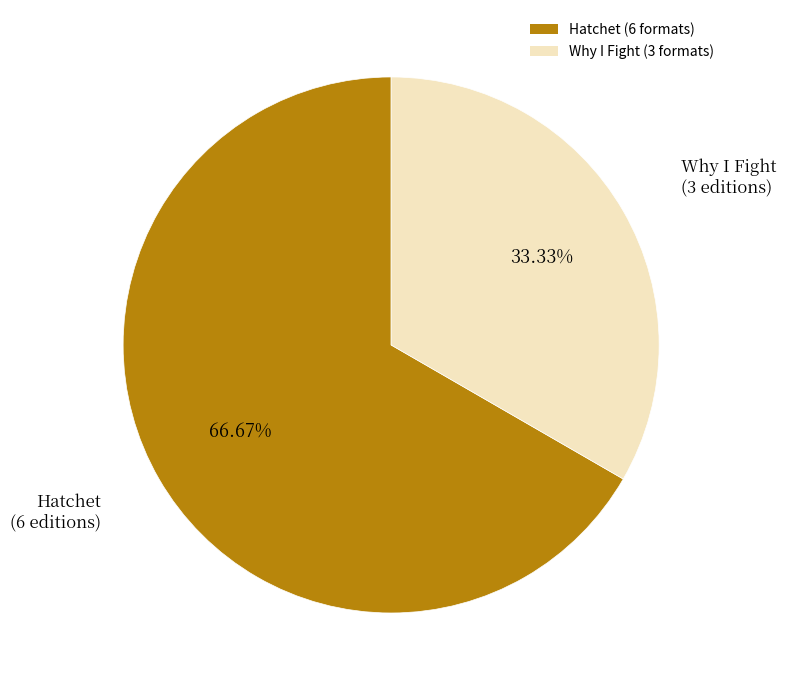

Combined, do Hatchet (6 formats) and Why I Fight (3 formats) account for over 50%?

Yes